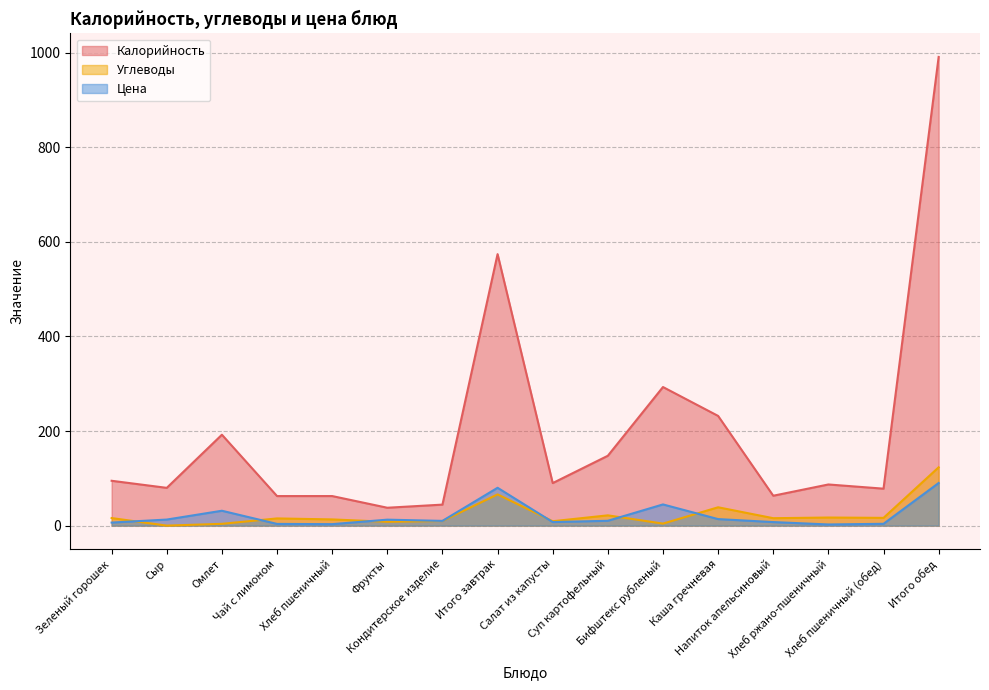

True or false: Цена has more than 0 interior local peaks.

True